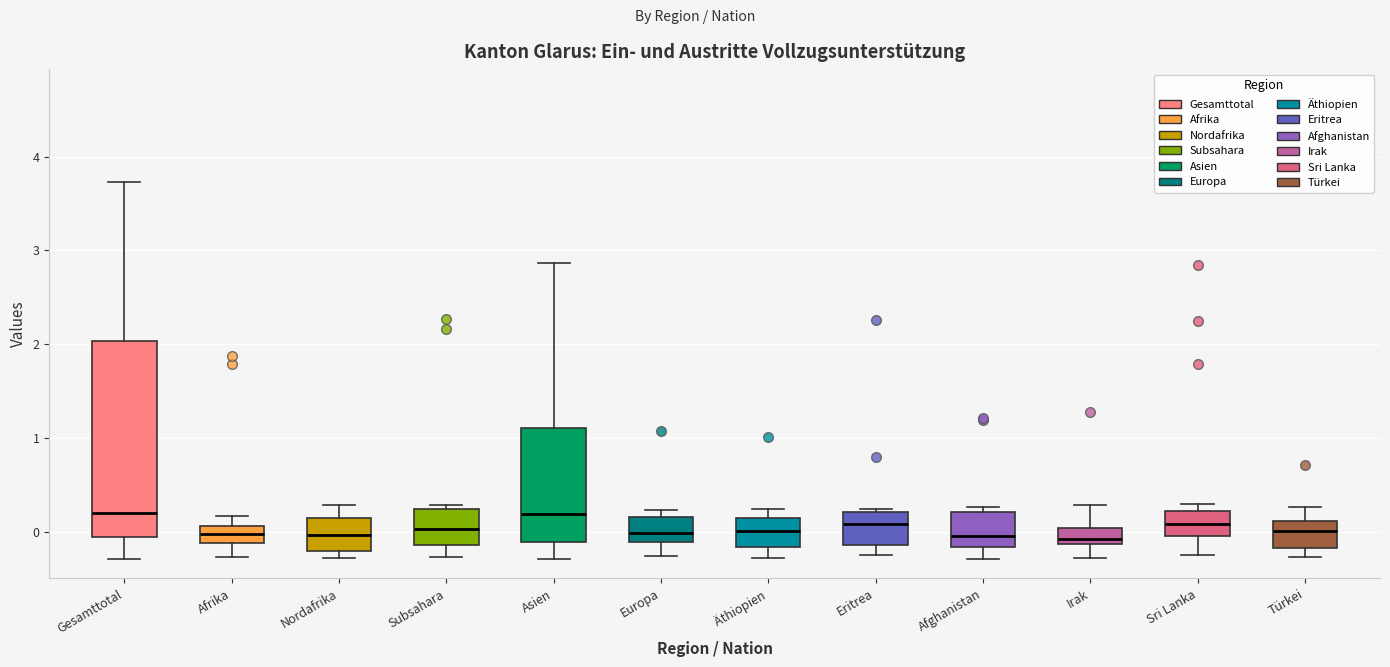

Which box is the tallest, from its lower edge to its upper edge?

Gesamttotal